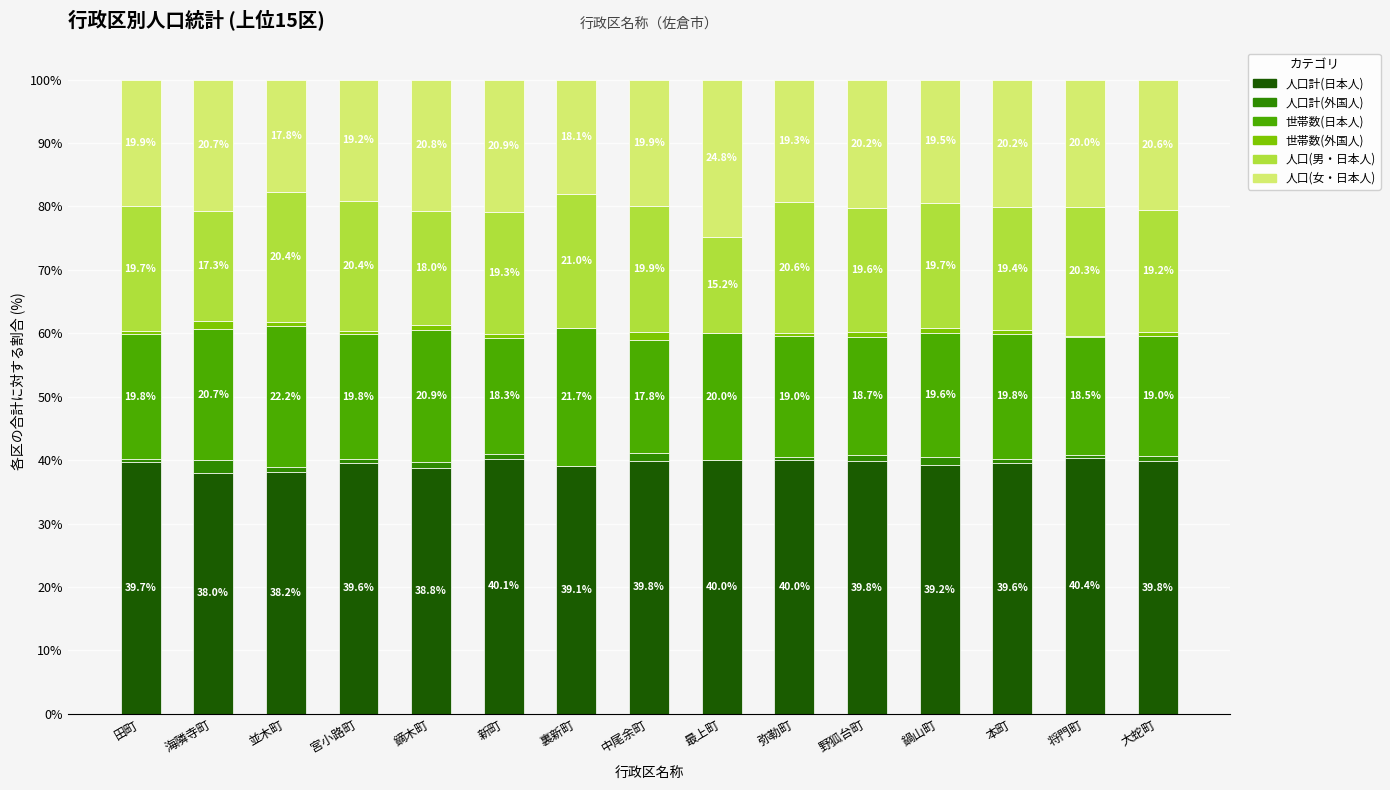

How many distinct data groups are displayed?

6